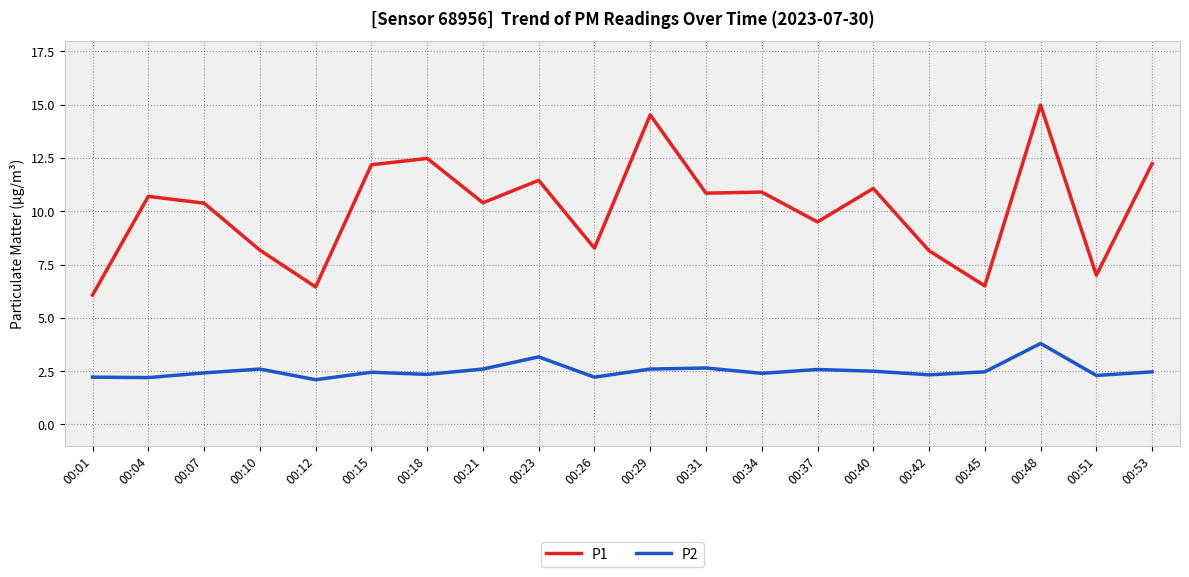

What are all the series names shown in the legend?

P1, P2